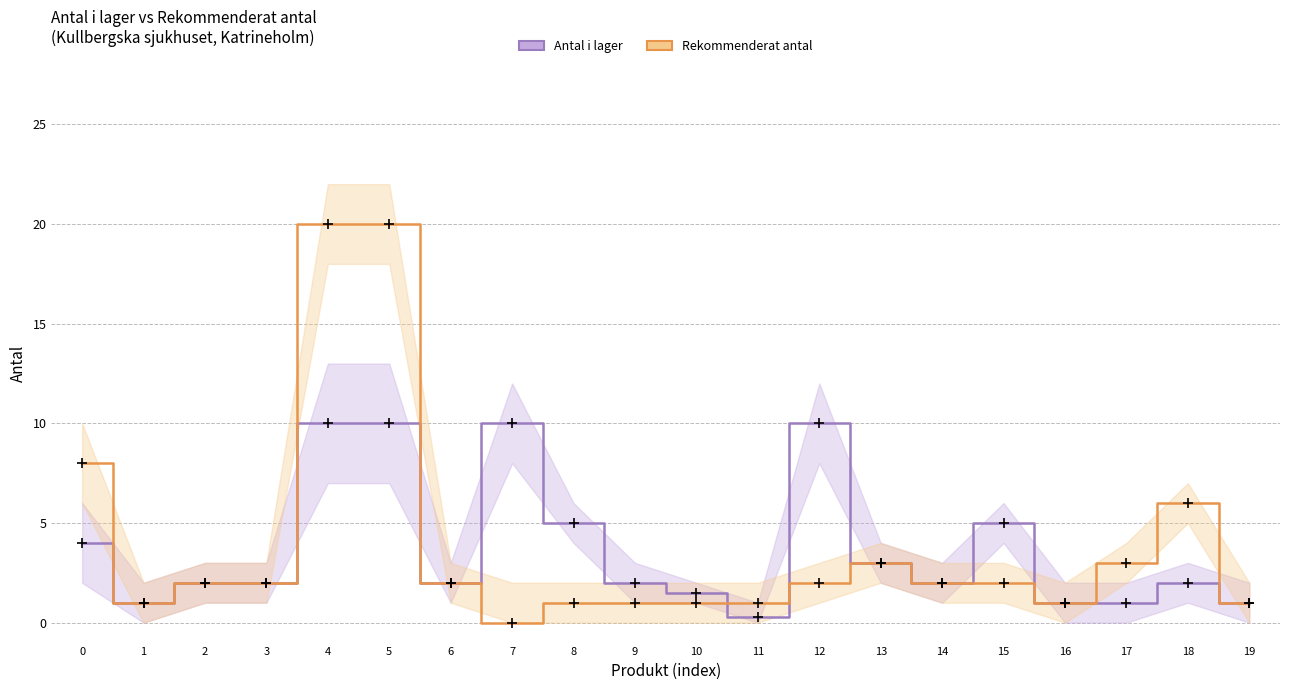

Count the number of data series in this chart.

2